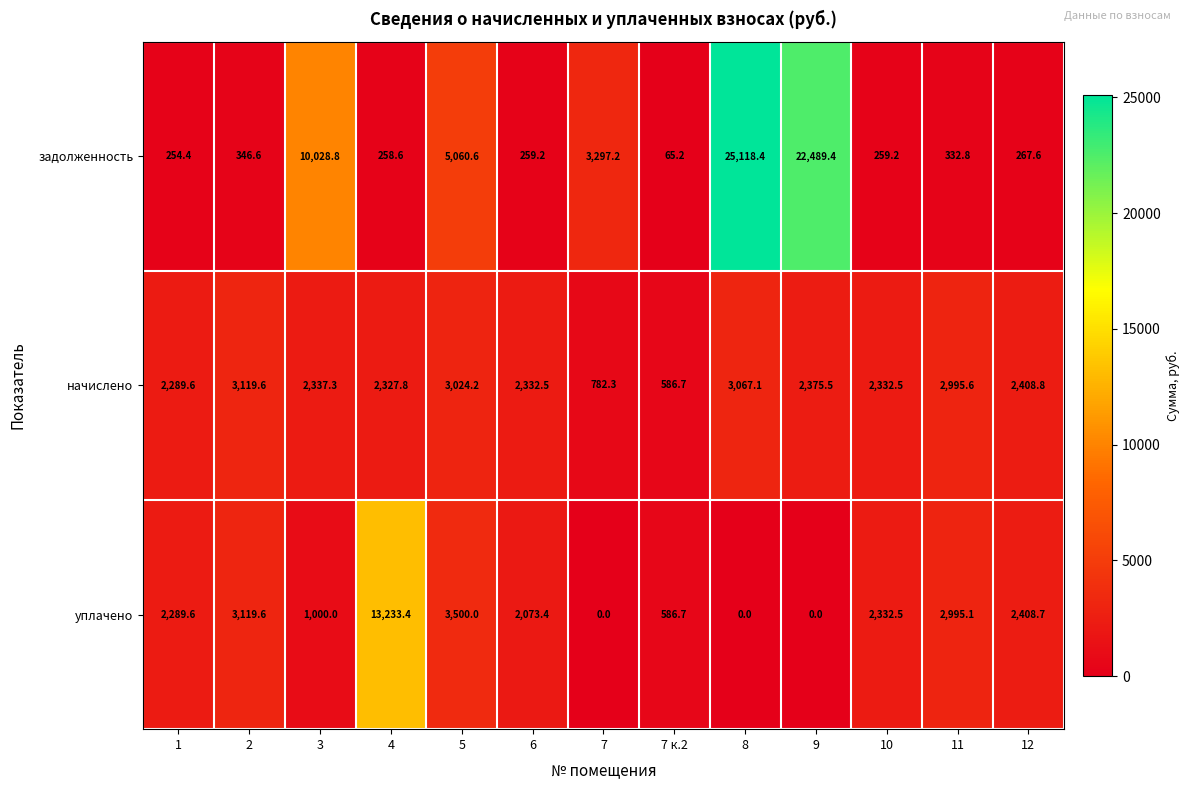

Between 4 and 6, which series saw the biggest shift?

уплачено